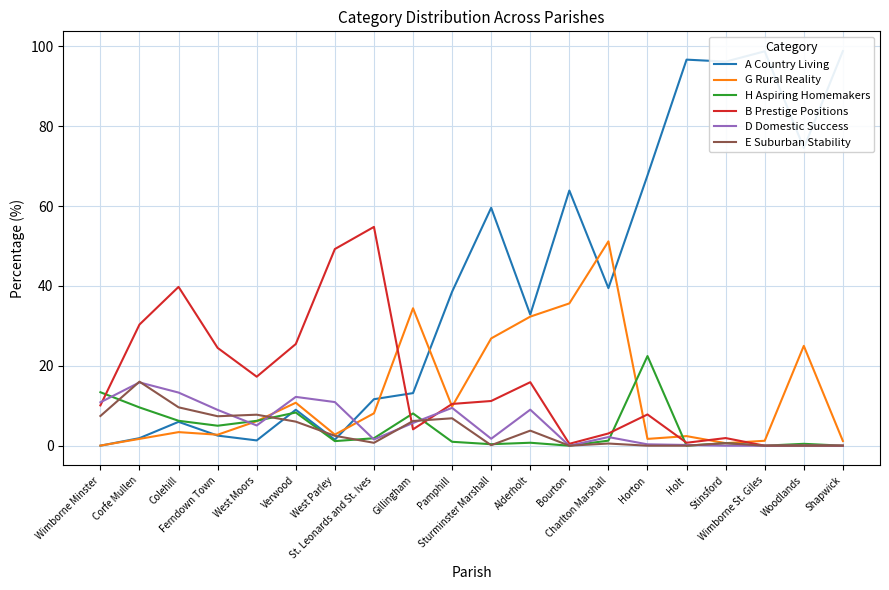

How many categories are shown in the chart?

20